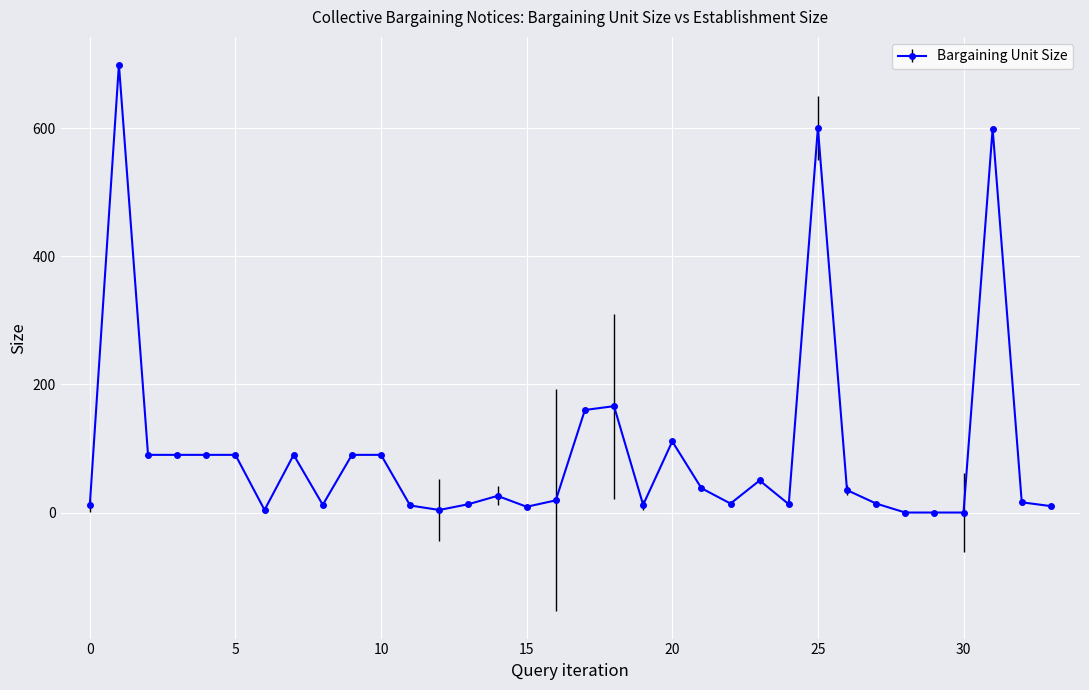

Does the chart have visible grid lines?

Yes